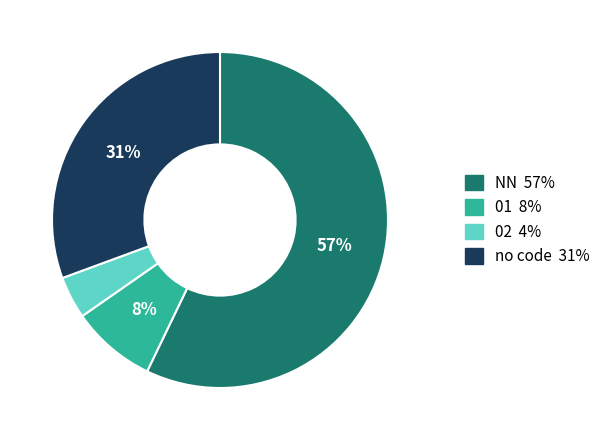

Is there a majority slice in this chart?

Yes